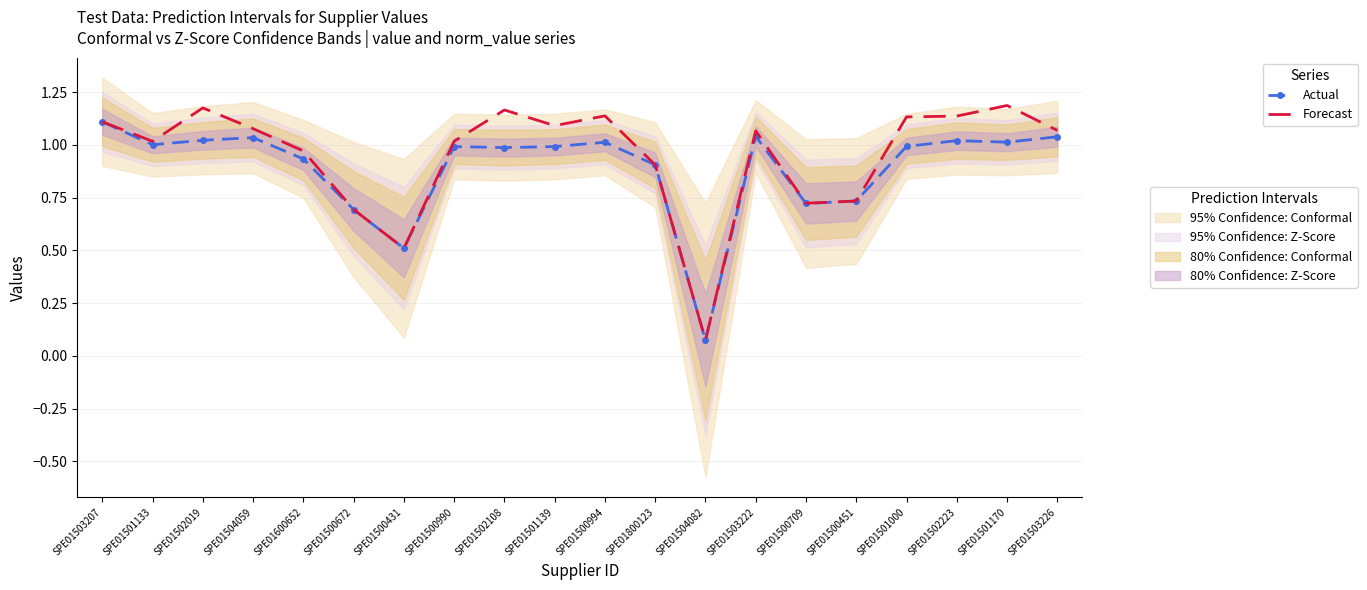

Where does the Forecast series first go above 1?

SPE01503207